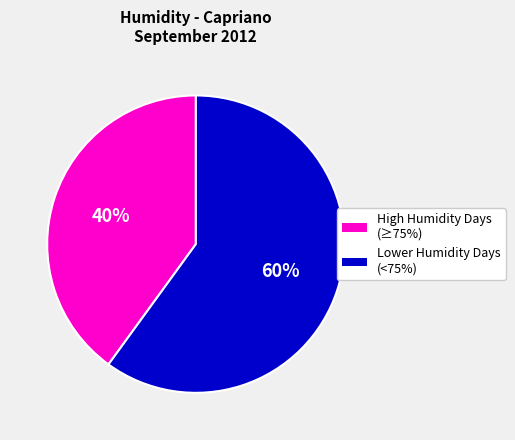

Does any single category account for the majority?

Yes